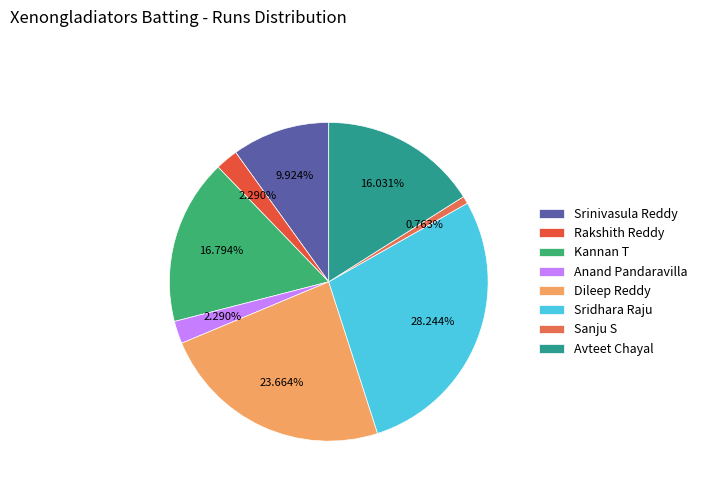

To the nearest percent, what is the difference between the Sridhara Raju and Anand Pandaravilla slice percentages?

26%